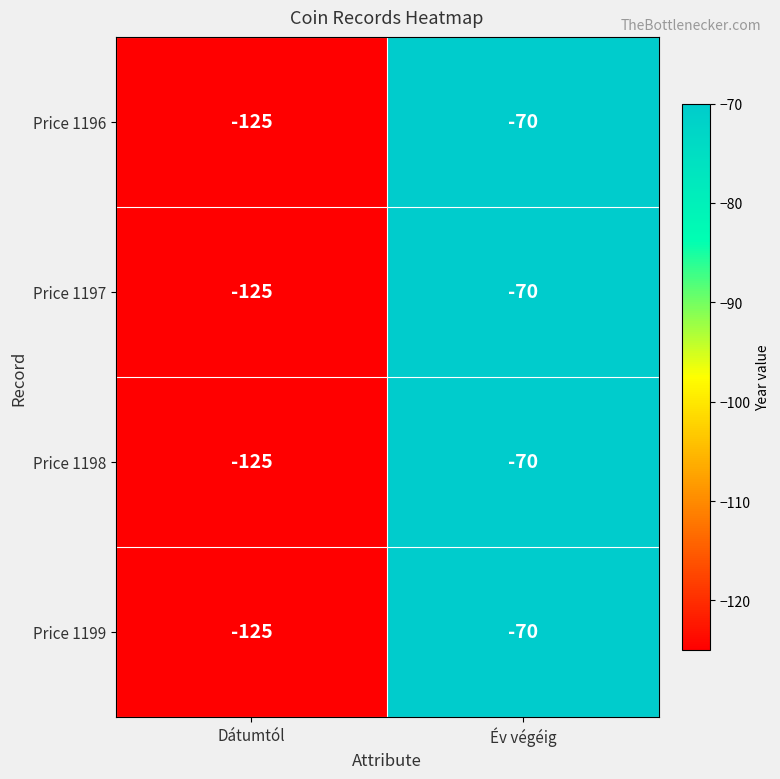

Is the value of Price 1196 at Év végéig greater than the value of Price 1198 at Dátumtól?

Yes